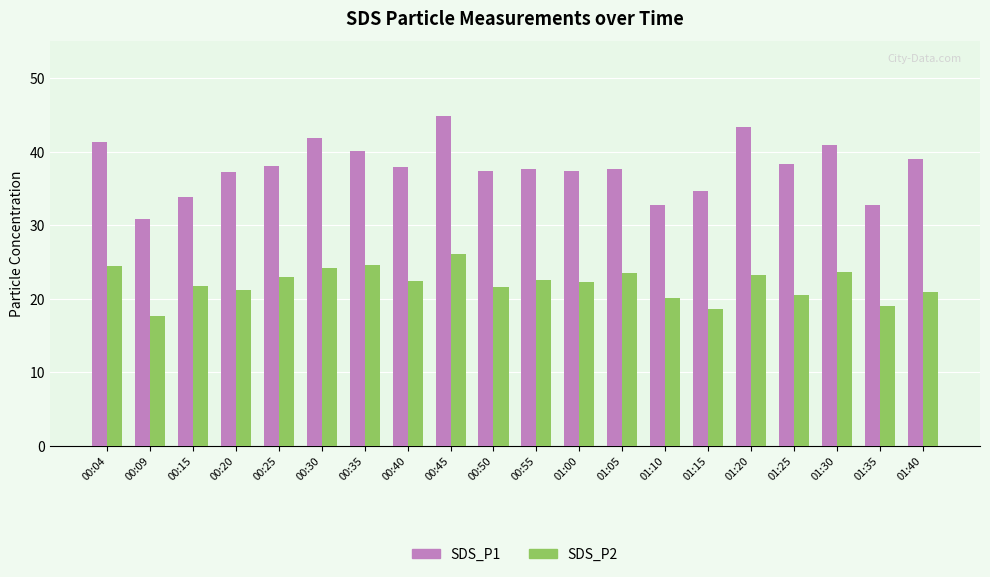

Rank the series at 01:10 from highest to lowest value.

SDS_P1, SDS_P2